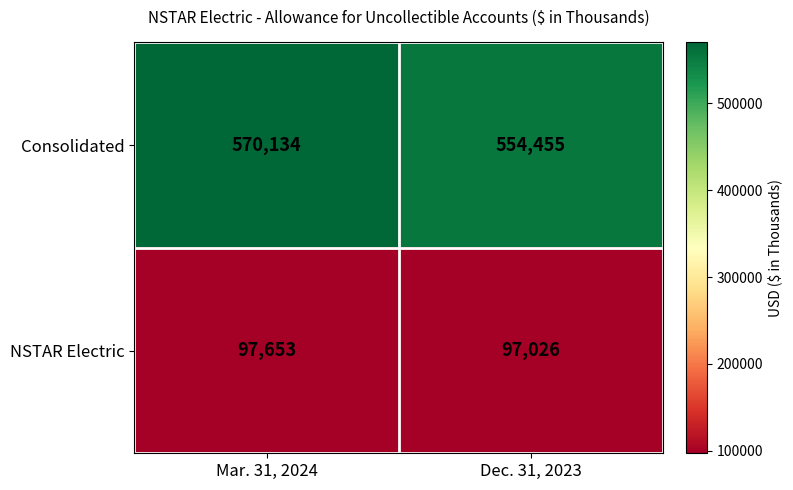

Reading left to right, what are all the values shown in this chart?

Consolidated: Mar. 31, 2024=570134	Dec. 31, 2023=554455
NSTAR Electric: Mar. 31, 2024=97653	Dec. 31, 2023=97026